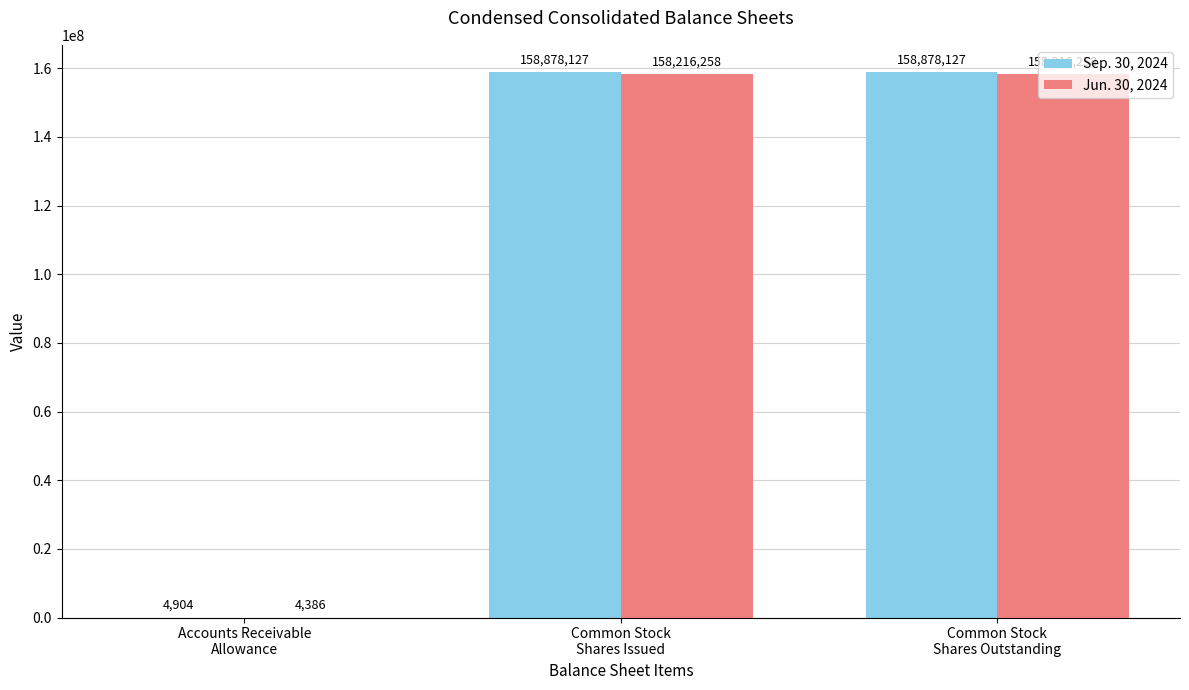

What is the highest value of the Sep. 30, 2024 series?

158878127